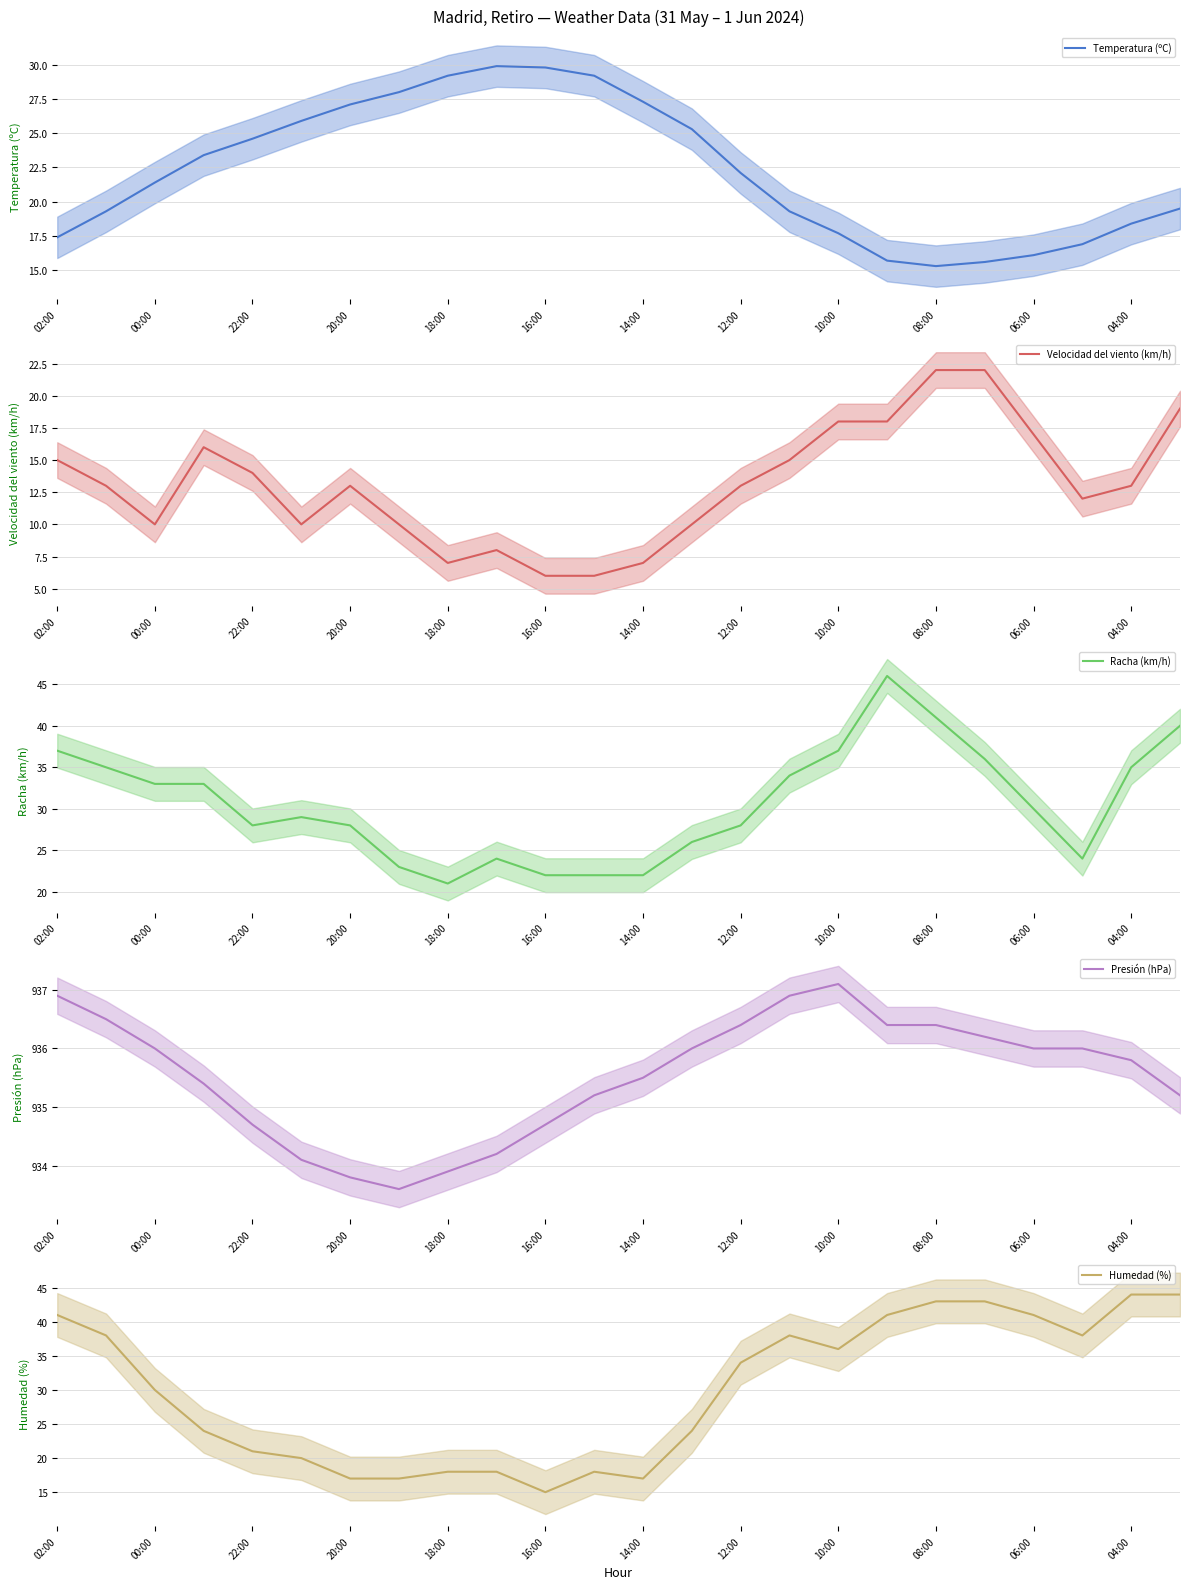

How many distinct data groups are displayed?

5